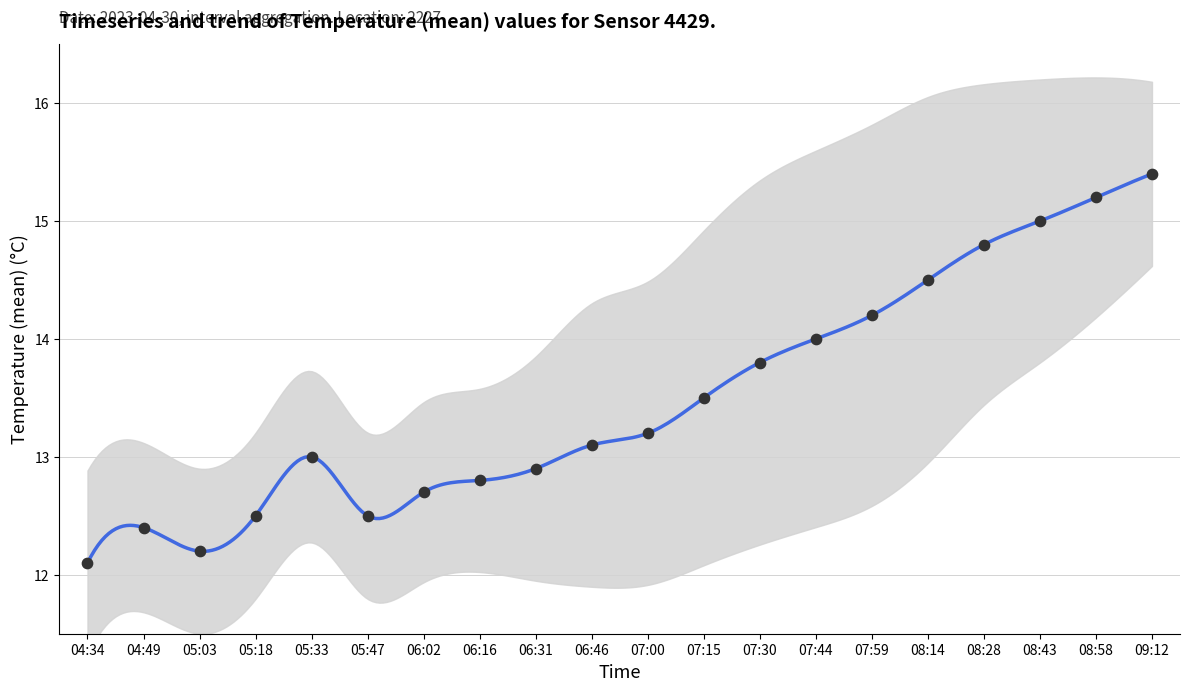

What is the ratio of the value at 08:14 to the value at 07:30?

1.1